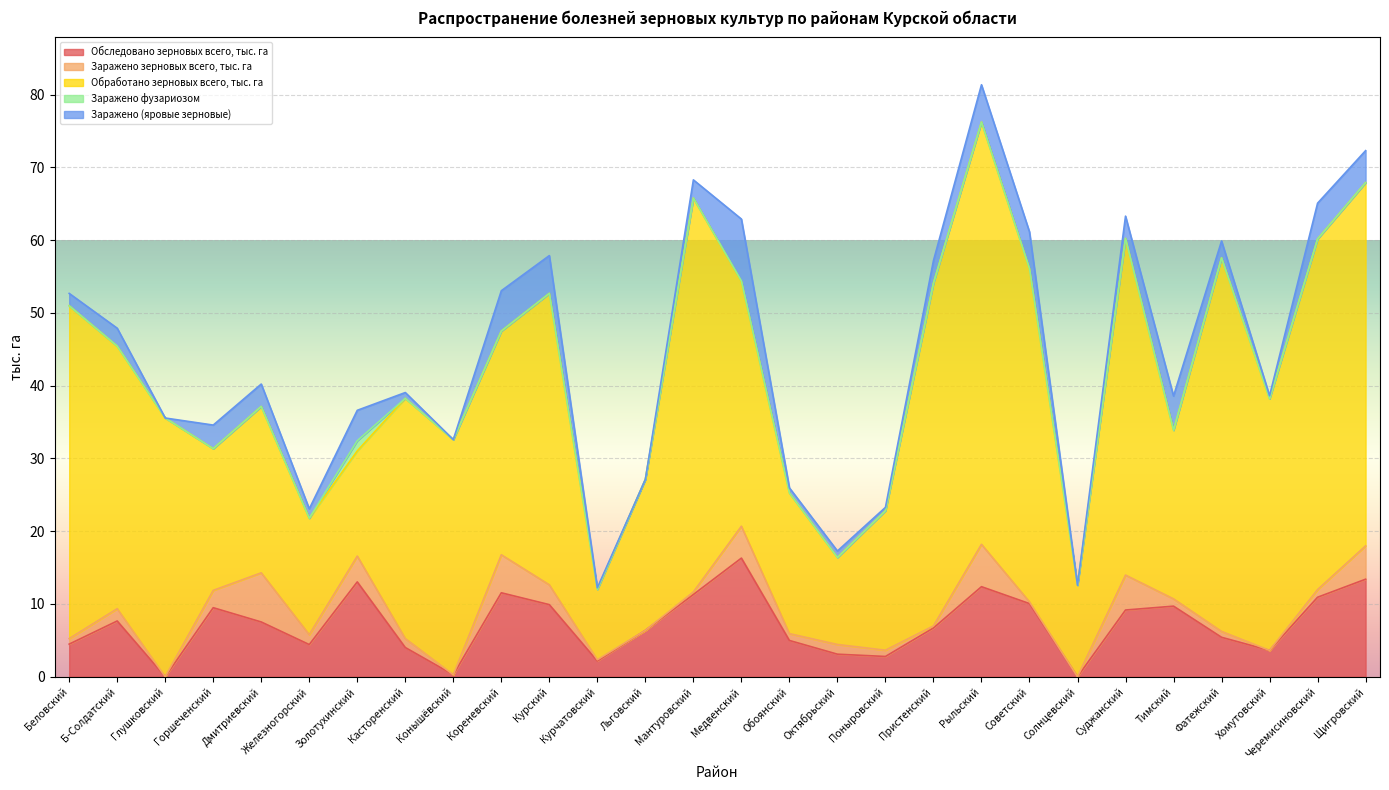

What is the total value across all series at Фатежский?

59.9